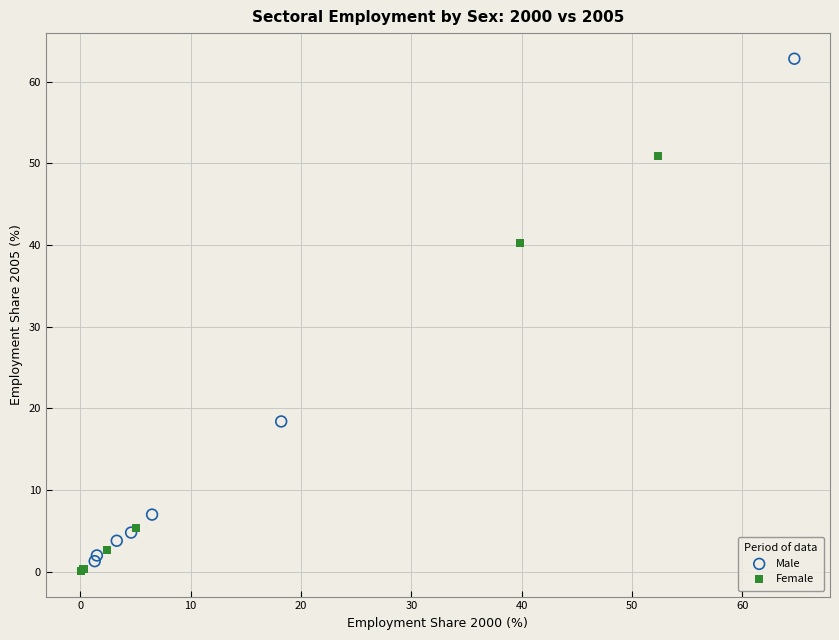

What are all the series names shown in the legend?

Male, Female